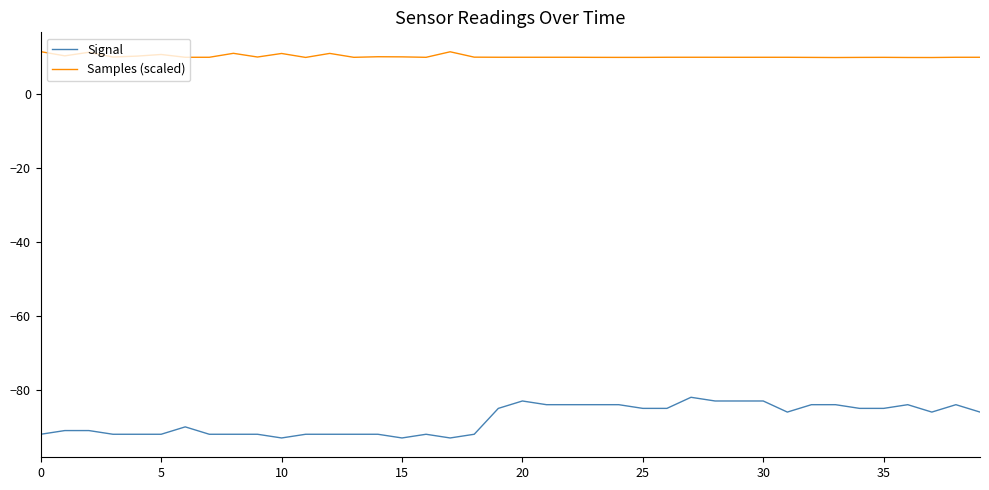

What is the minimum value for Signal?

-93.0